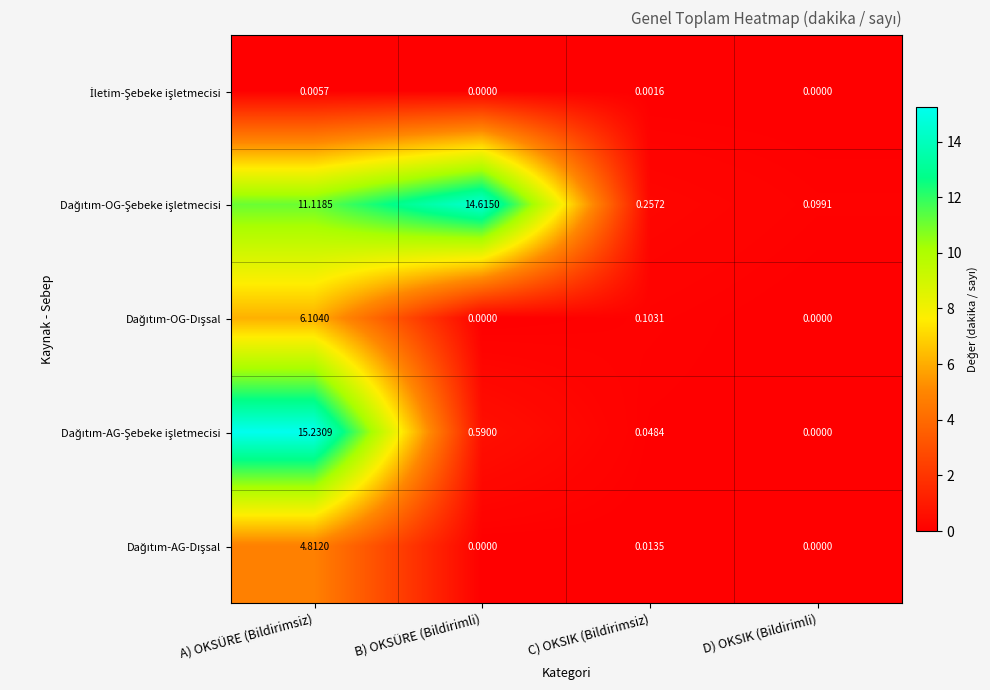

Count the number of data series in this chart.

5